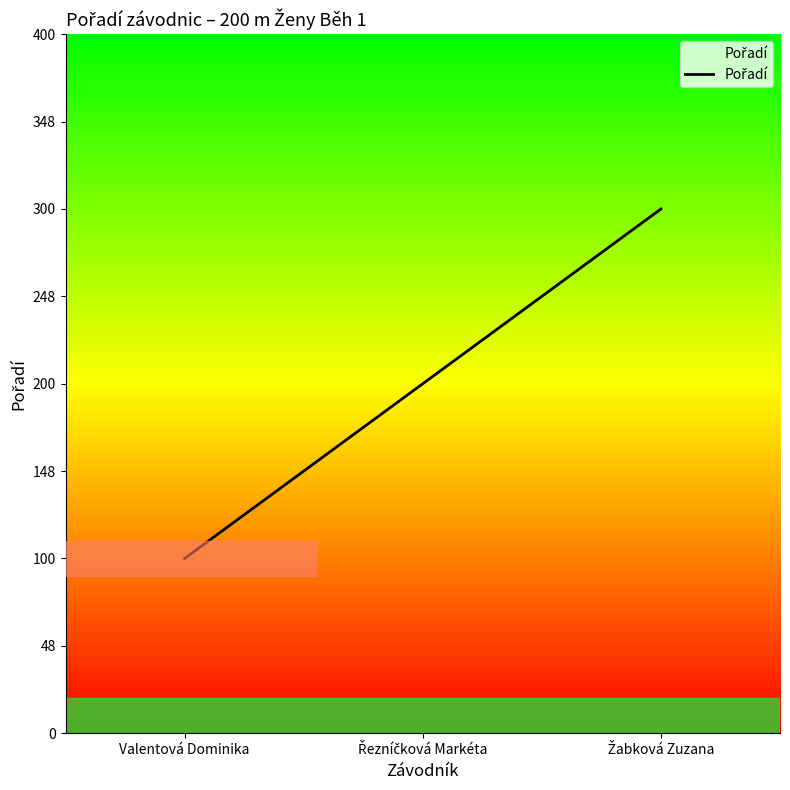

What is the label of the 3rd point from the left?

Žabková Zuzana